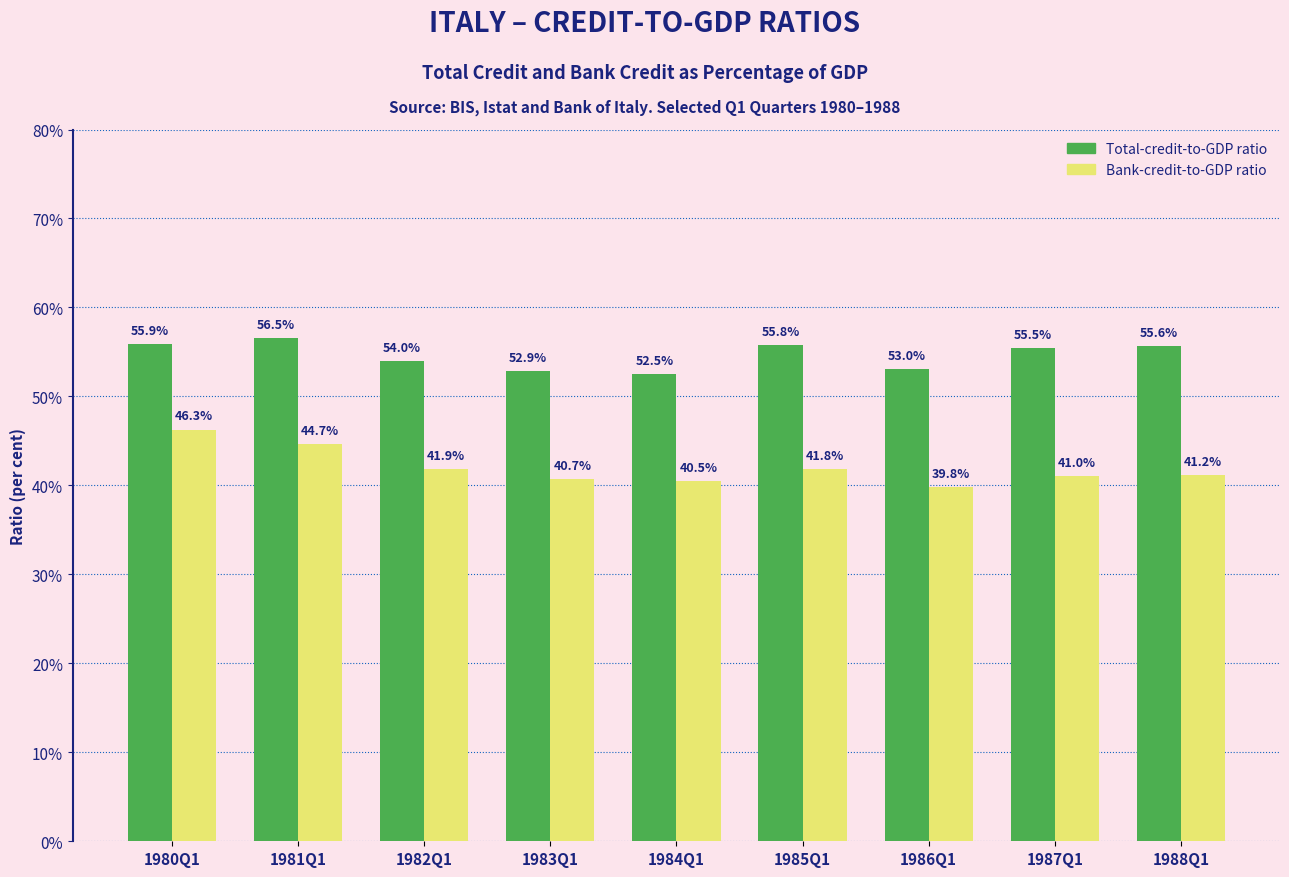

What is the difference between the highest and lowest values at 1987Q1?

14.4